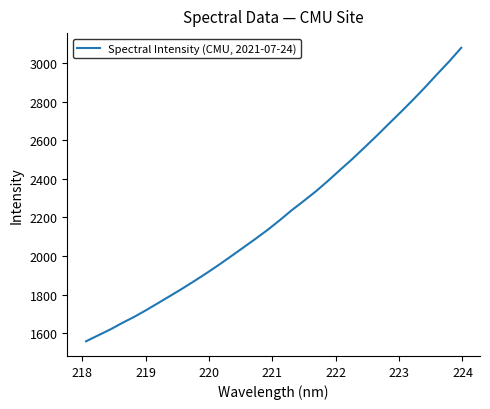

What is the difference between the maximum and minimum values?

1520.4